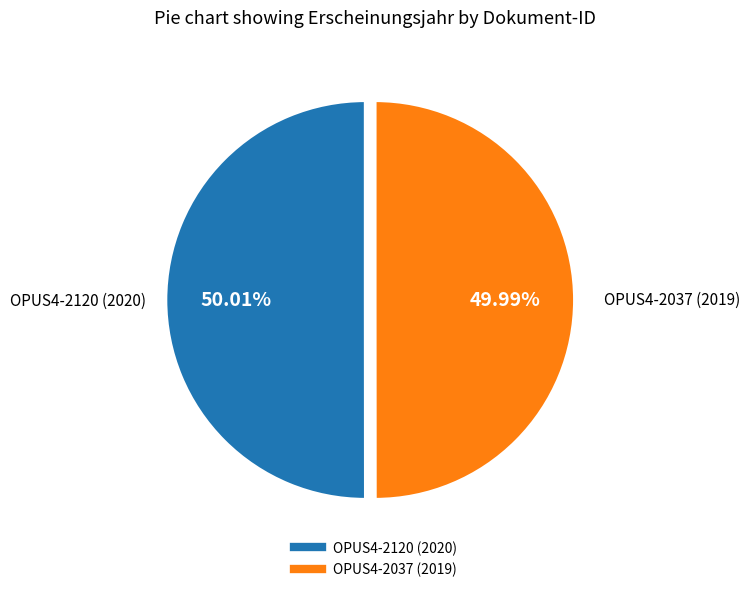

Do OPUS4-2037 and OPUS4-2120 together represent more than half of the pie?

Yes